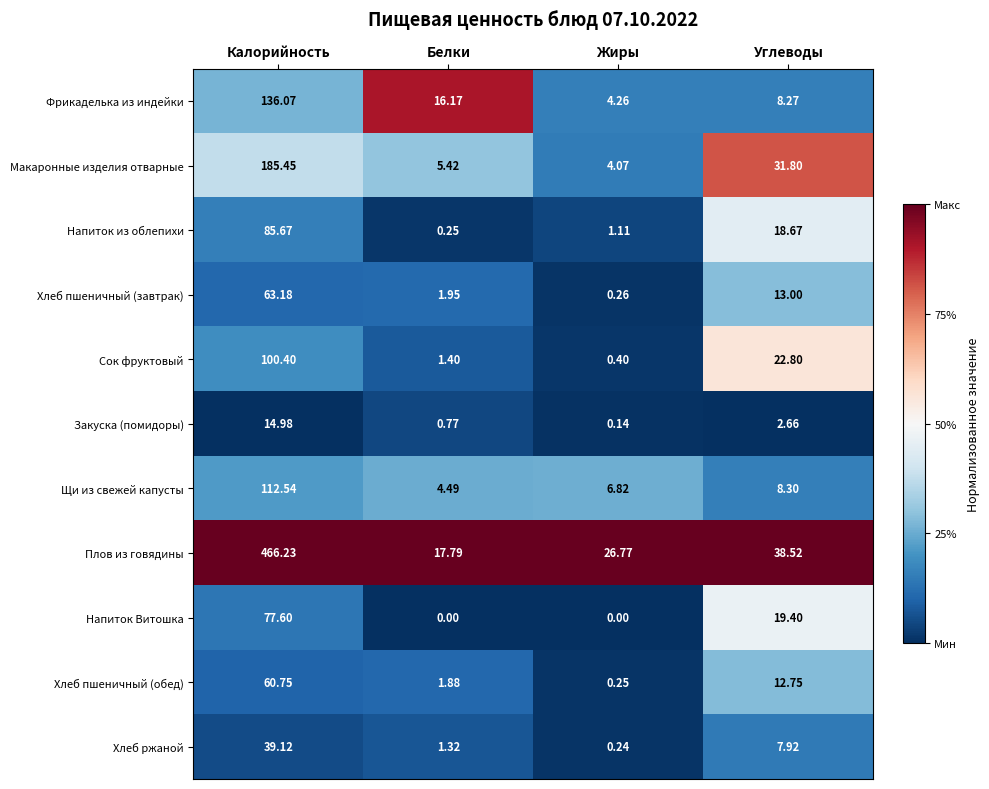

What is the total value across all series at Жиры?

44.3